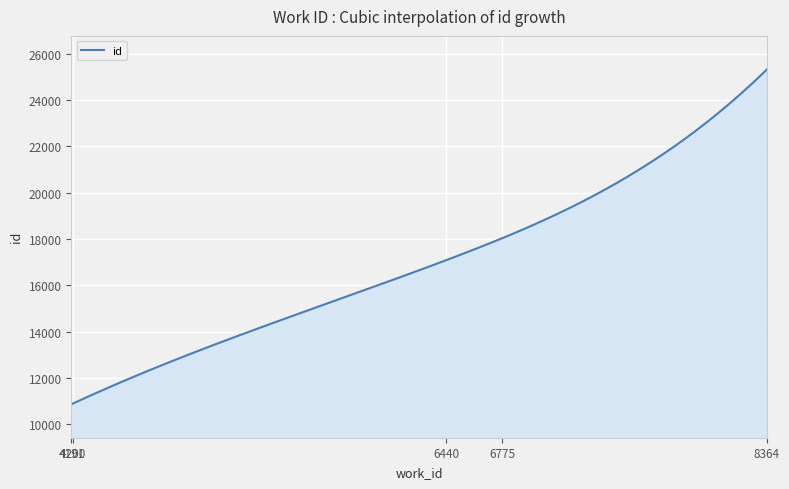

What is the difference between the maximum and minimum values?

14459.0